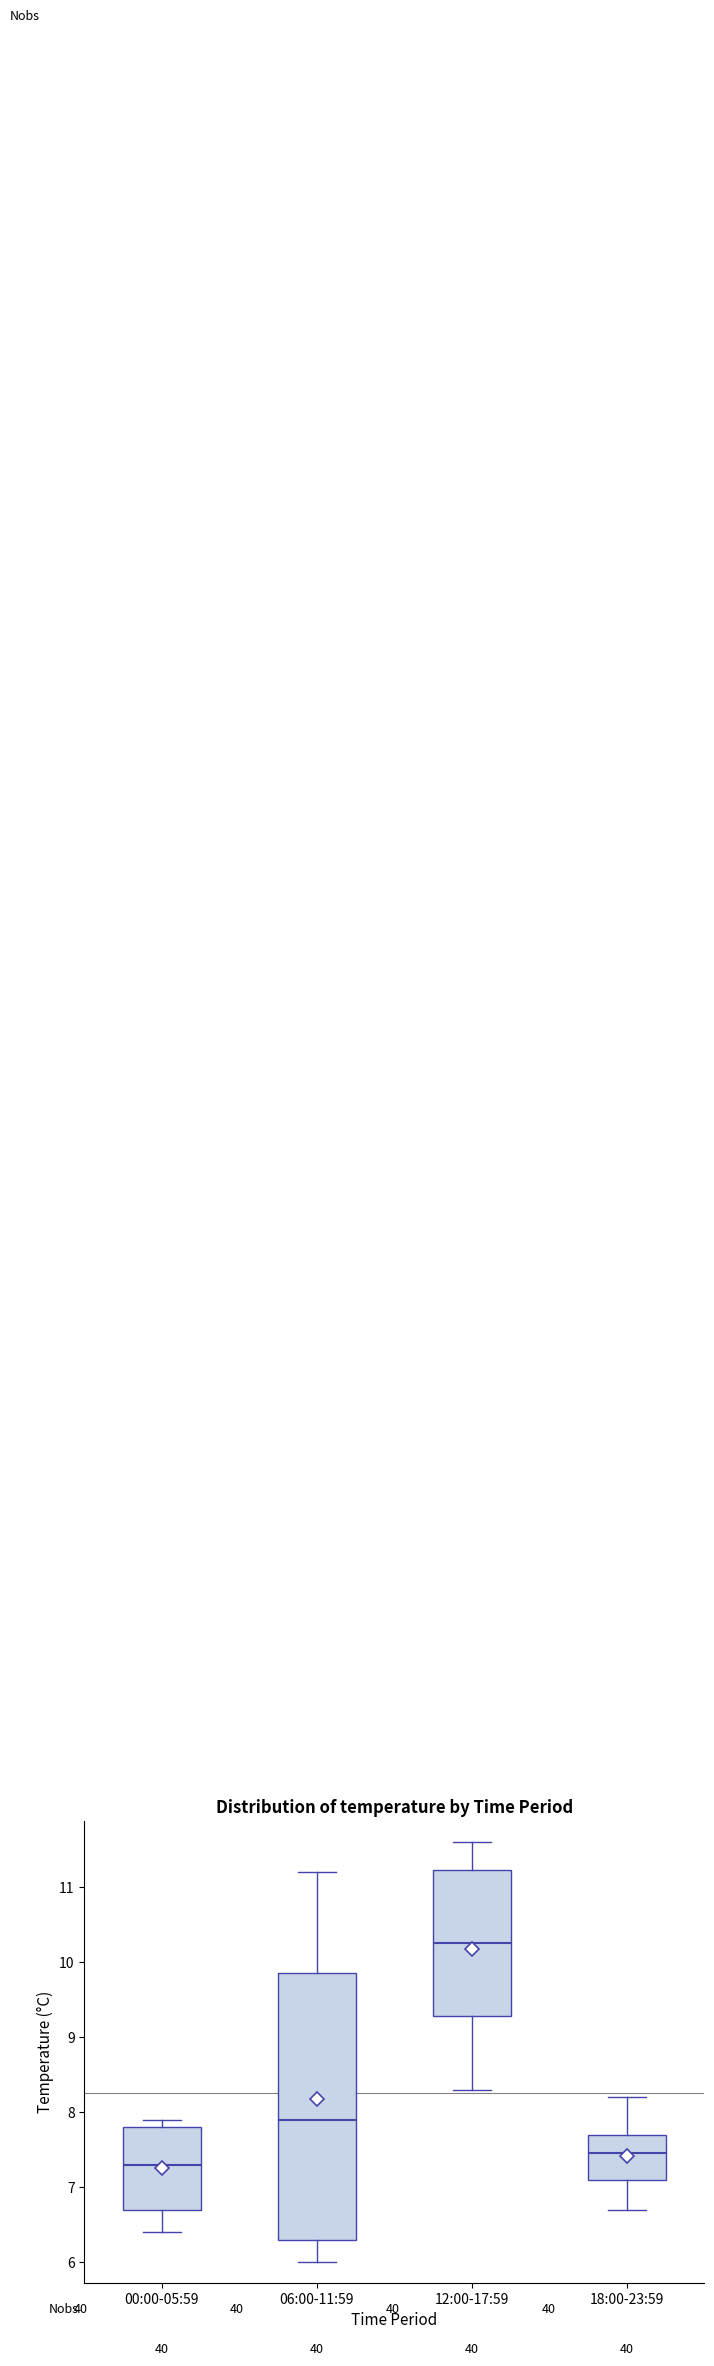

Where does the lower whisker of the box for 00:00-05:59 end on the y-axis? The values are not printed on the chart, so give them approximately, as read against the axis.

6.4